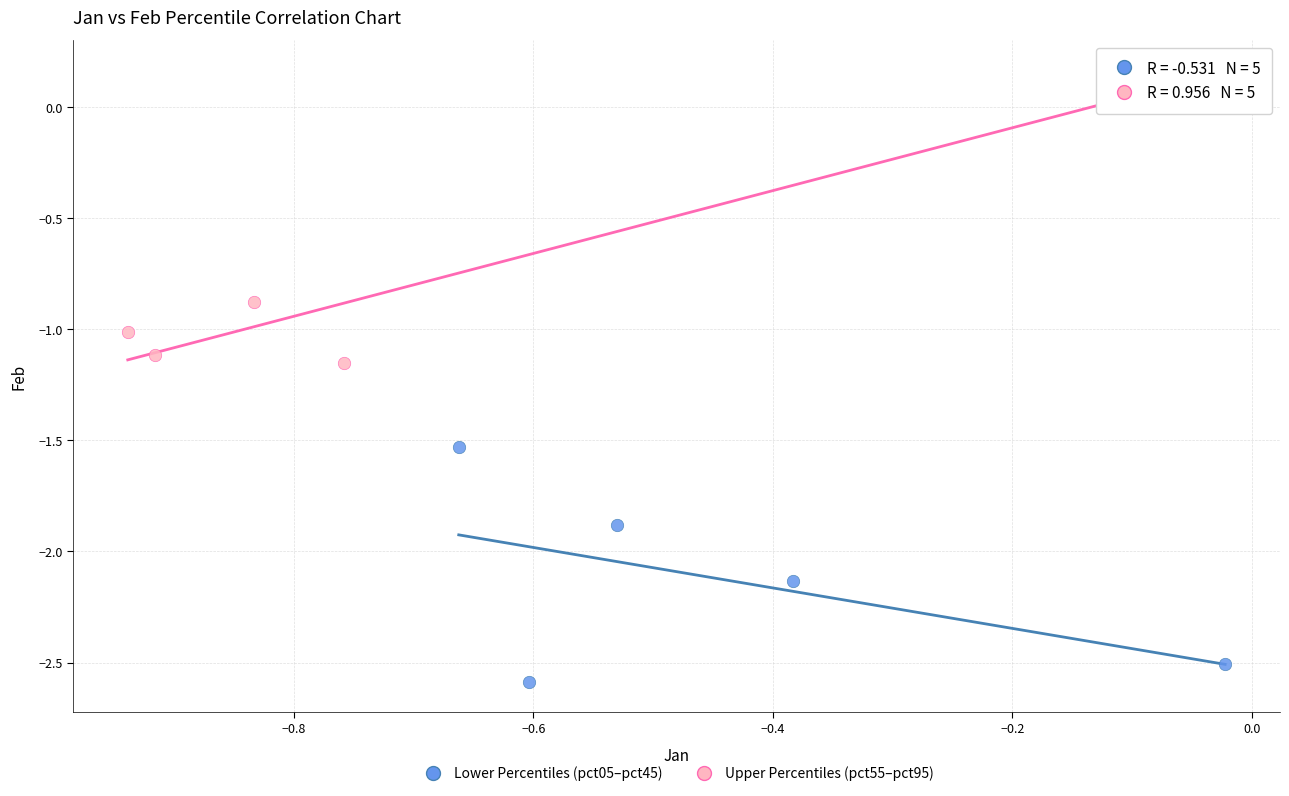

Which series has the largest Y range (max minus min)?

Upper Percentiles (pct55–pct95)